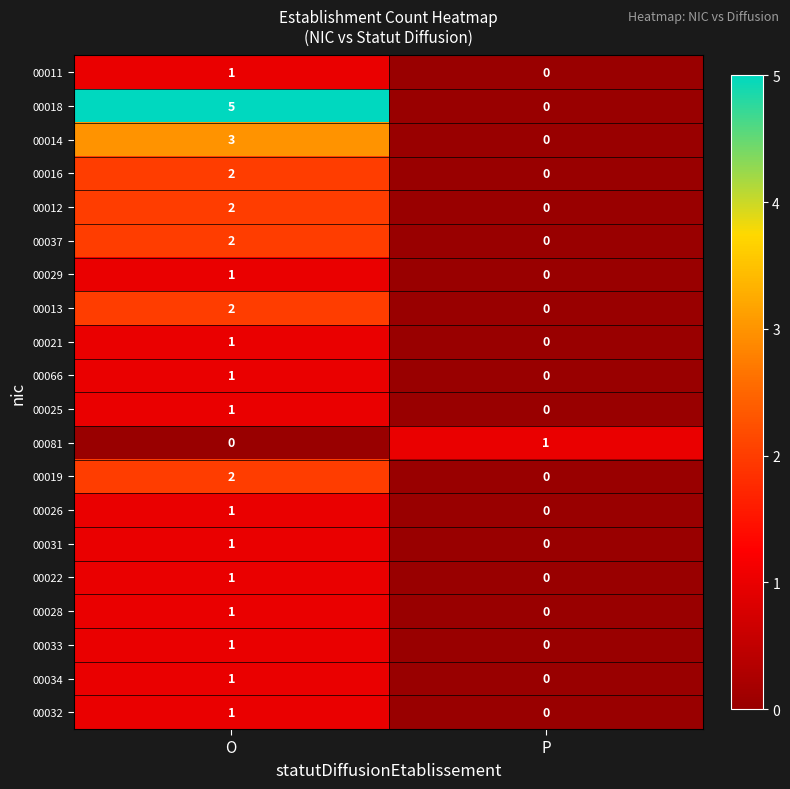

List the labels in order of 00081 value, smallest first.

O, P